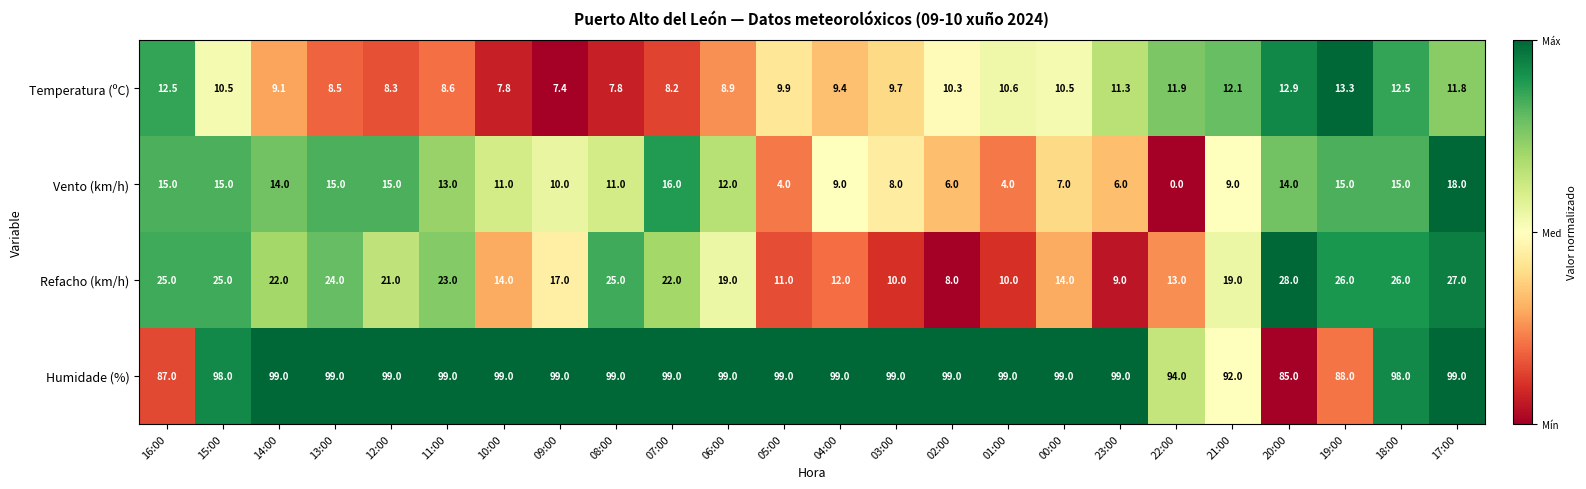

At which label does Refacho (km/h) first exceed 21?

16:00